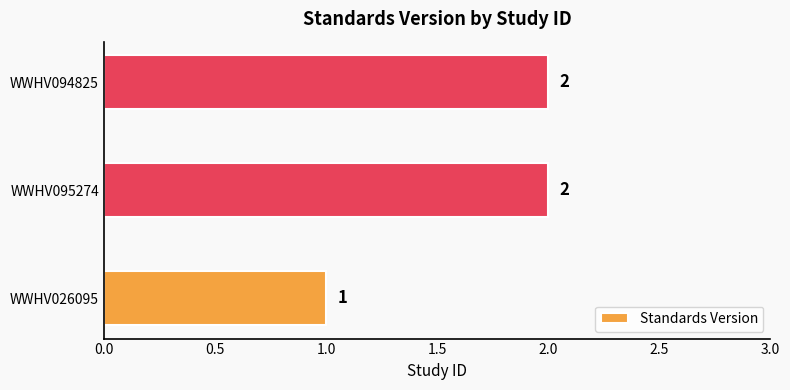

True or false: the data shows 1 at WWHV095274.

False